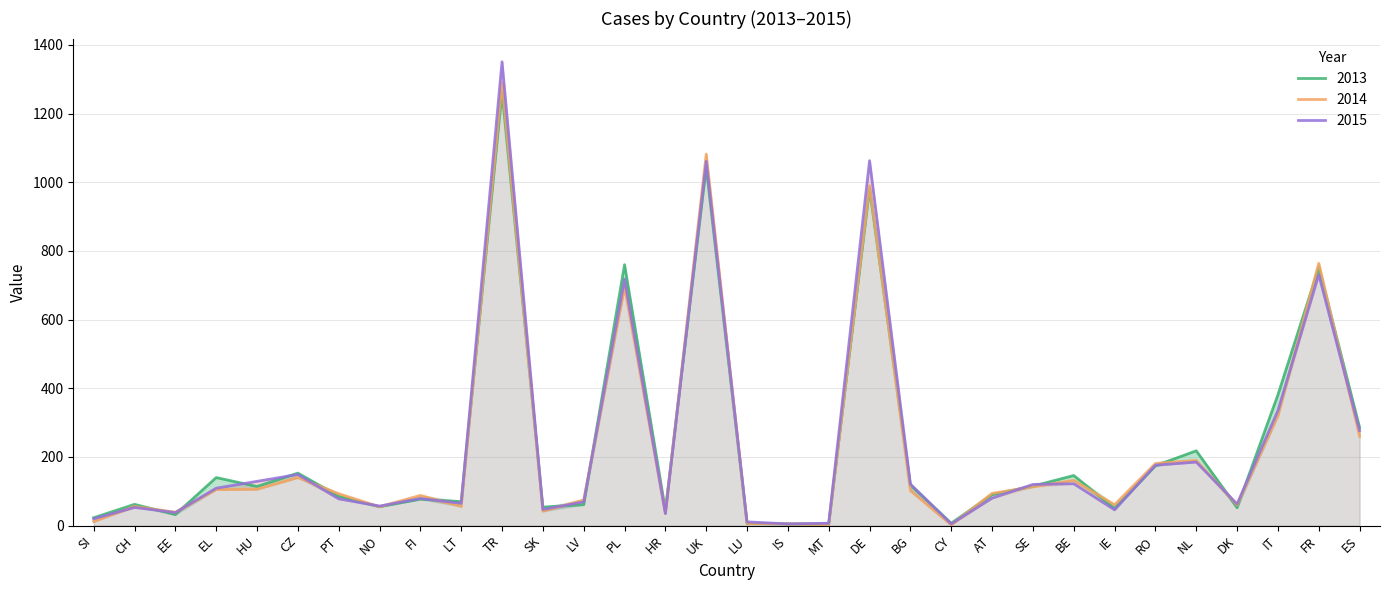

Rank the series by their maximum value, from lowest to highest.

2013, 2014, 2015